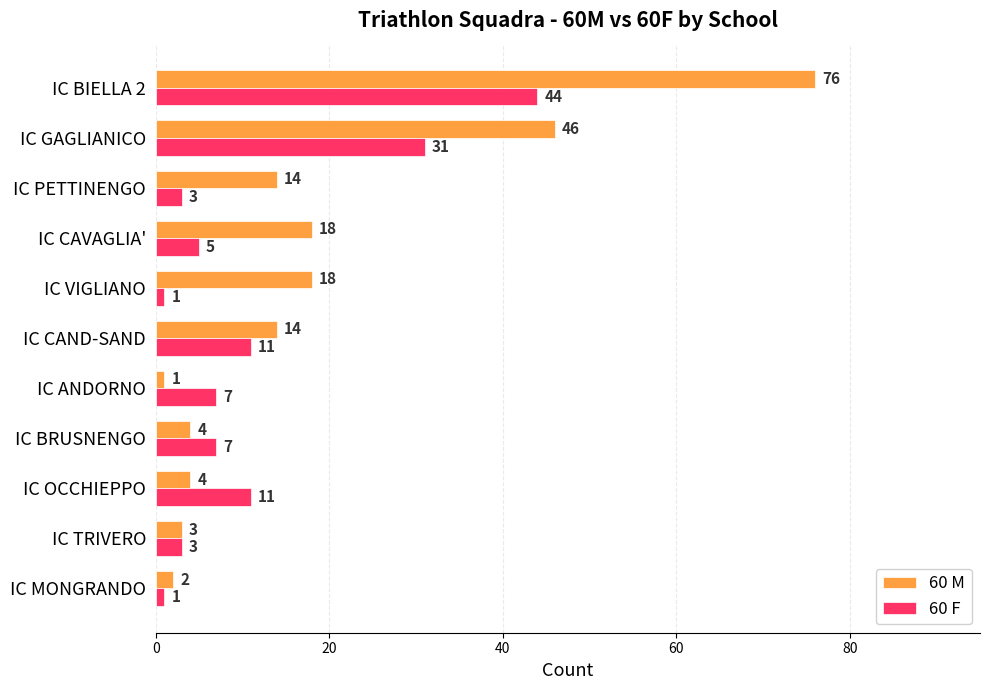

What is the highest value of the 60 M series?

76